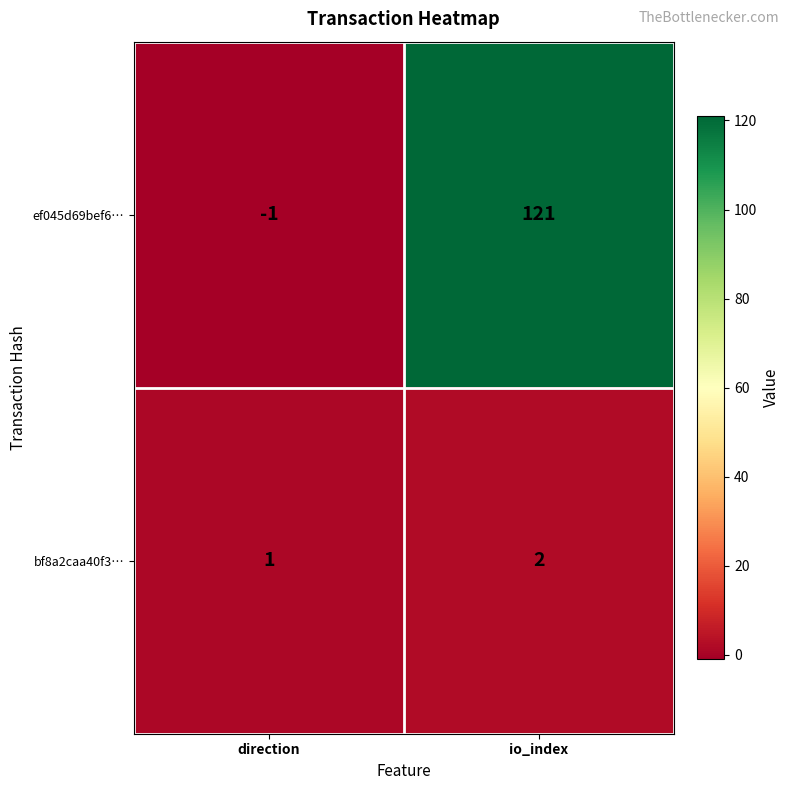

What is the difference between the maximum and minimum values in the ef045d69bef6… series?

122